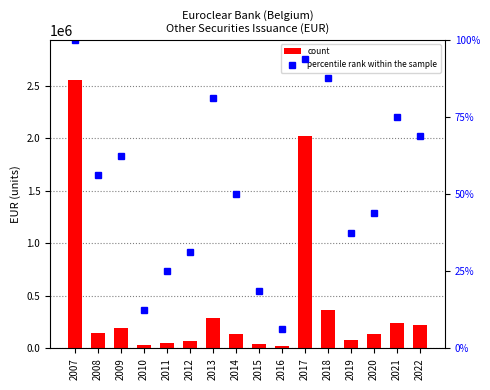

Which series has the widest spread of values?

count